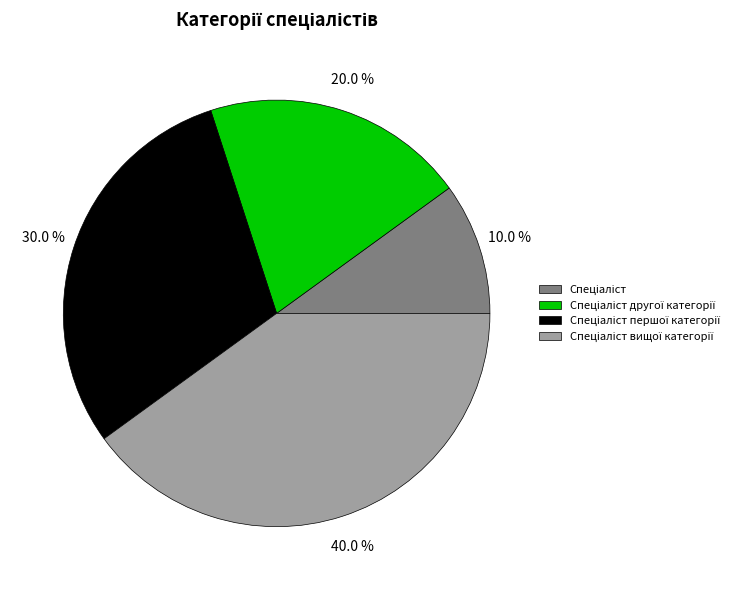

Does any single category account for the majority?

No